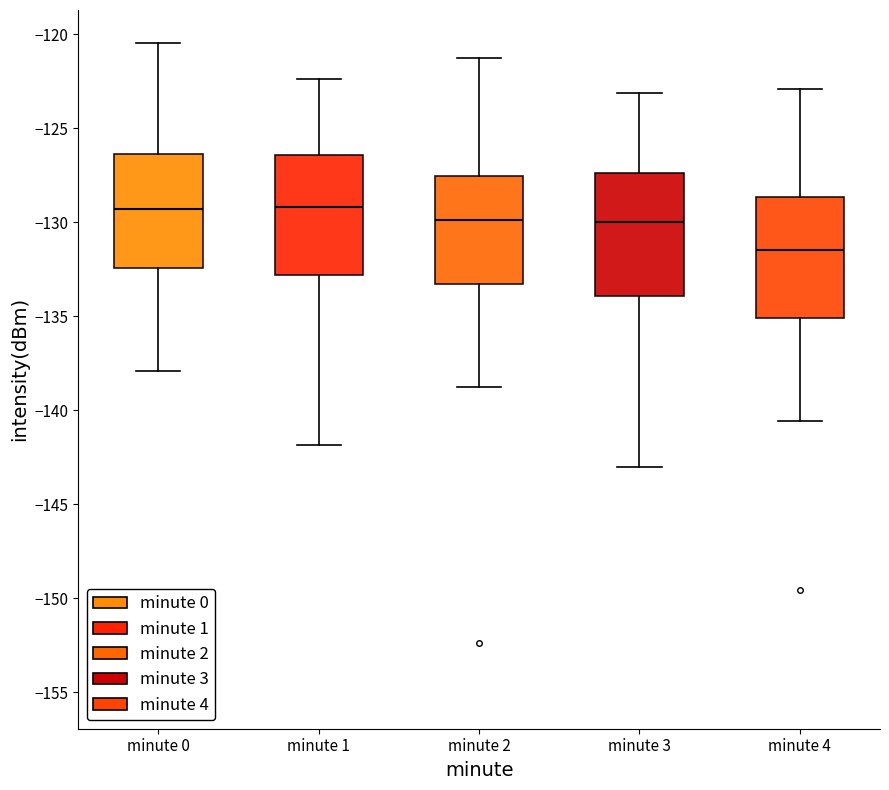

Reading left to right, transcribe this box plot: for each box, give where its median line is, the range the box spans, and where its two whiskers end, as read against the y-axis. The values are not printed on the chart, so give them approximately, as read against the axis.

minute 0: median -129.5, box -132.5 to -126.5, whiskers -138.0 to -120.5
minute 1: median -129.0, box -133.0 to -126.5, whiskers -142.0 to -122.5
minute 2: median -130.0, box -133.5 to -127.5, whiskers -139.0 to -121.0
minute 3: median -130.0, box -134.0 to -127.5, whiskers -143.0 to -123.0
minute 4: median -131.5, box -135.0 to -128.5, whiskers -140.5 to -123.0